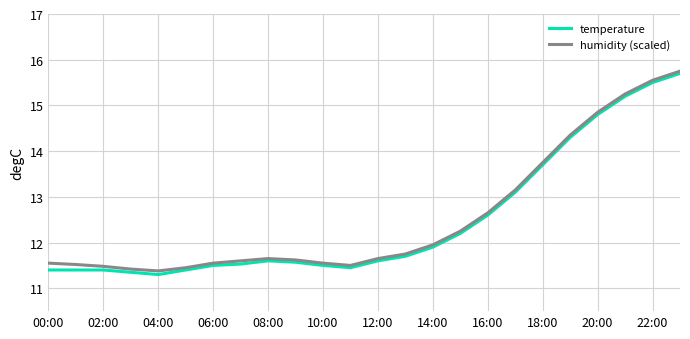

What is the difference between the maximum and second lowest values in the humidity (scaled) series?

4.3